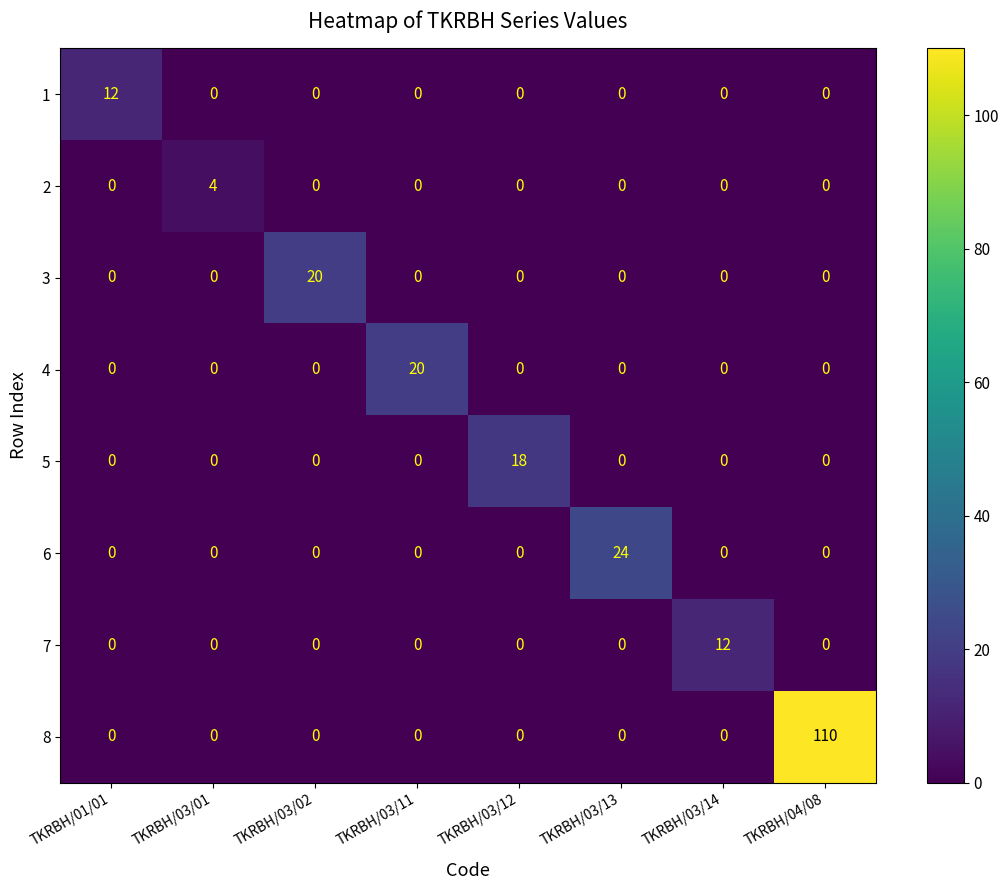

What is the sum of all 8 values?

110